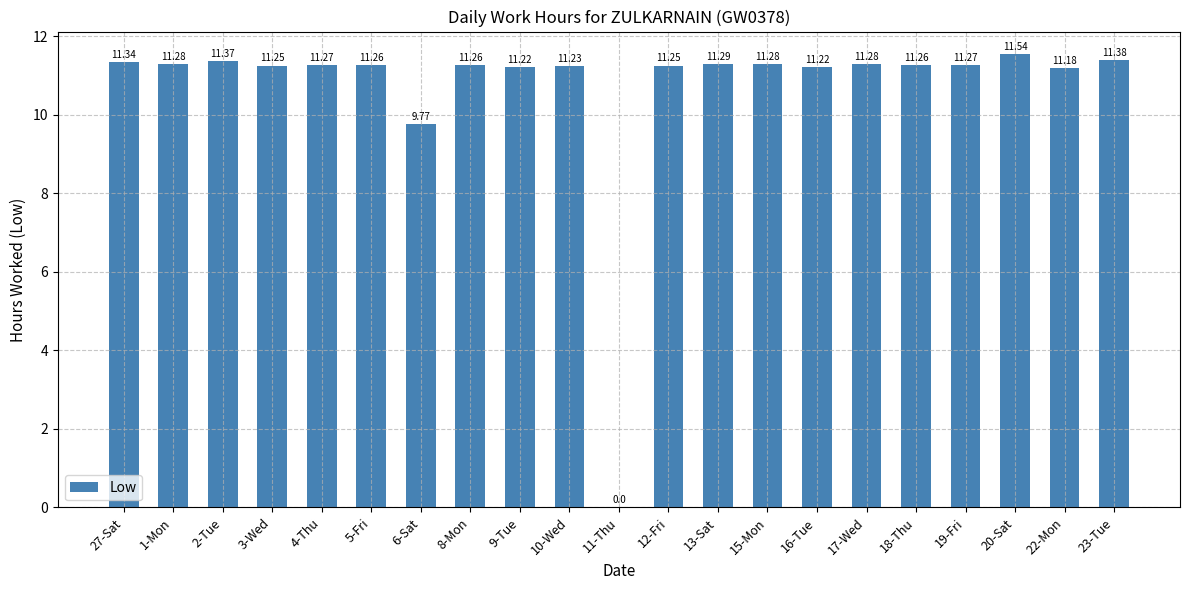

True or false: the data shows 2.3 at 3-Wed.

False